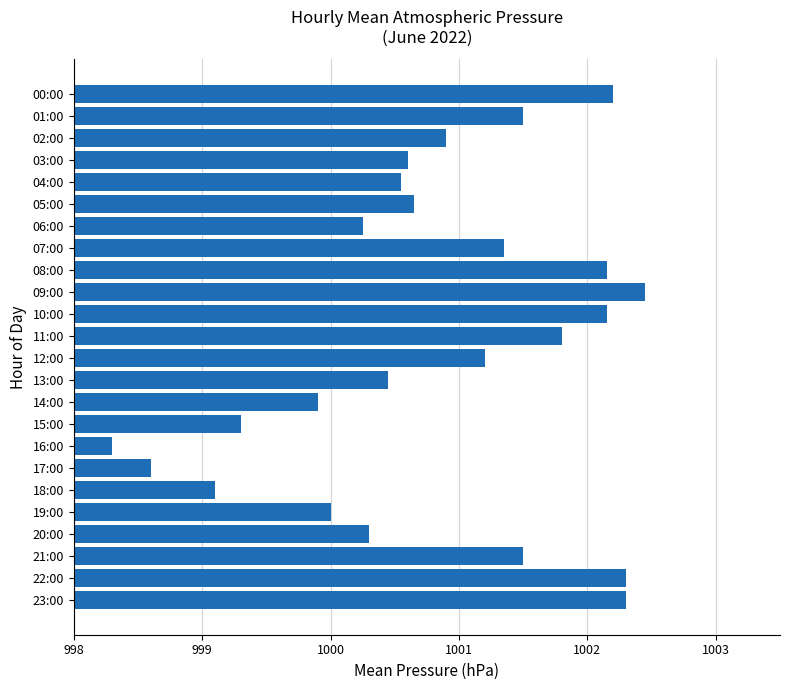

Which has a higher value, 06:00 or 15:00?

06:00